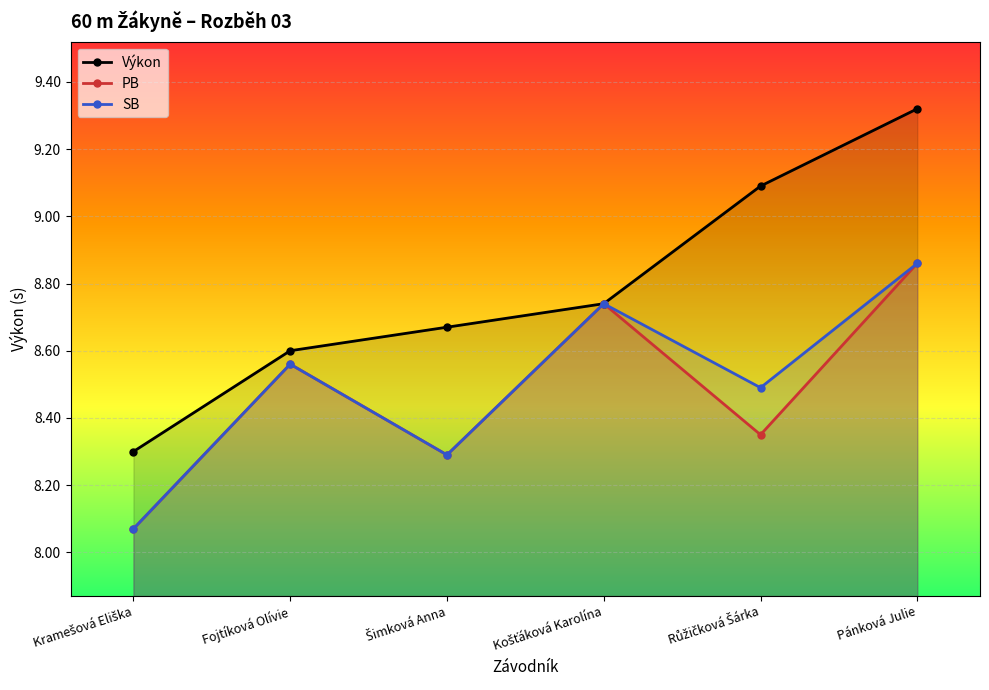

What is the sum of all PB values?

50.9